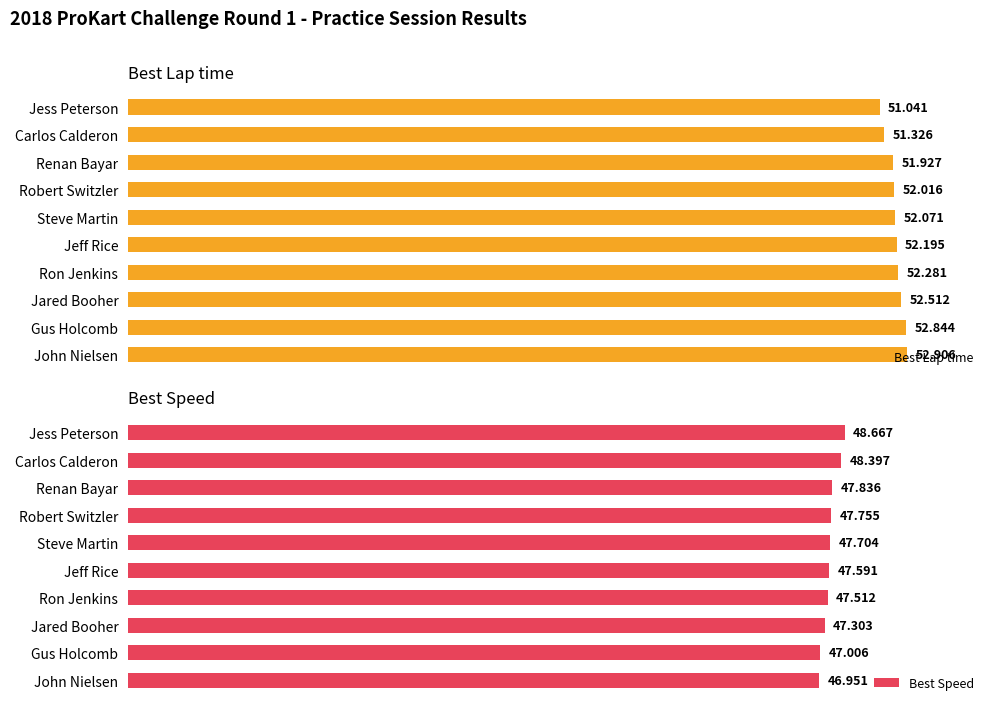

How many data points in Best Lap time are less than 52?

3